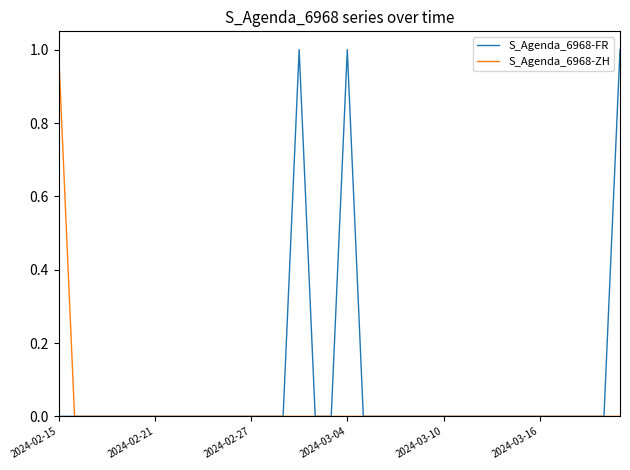

How many distinct data groups are displayed?

2